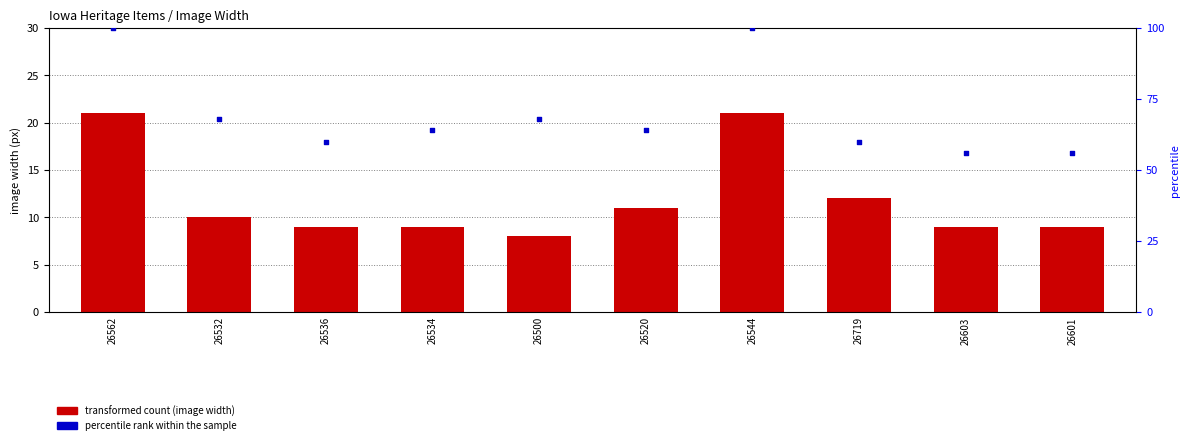

Which series has the largest Y range (max minus min)?

percentile rank within the sample